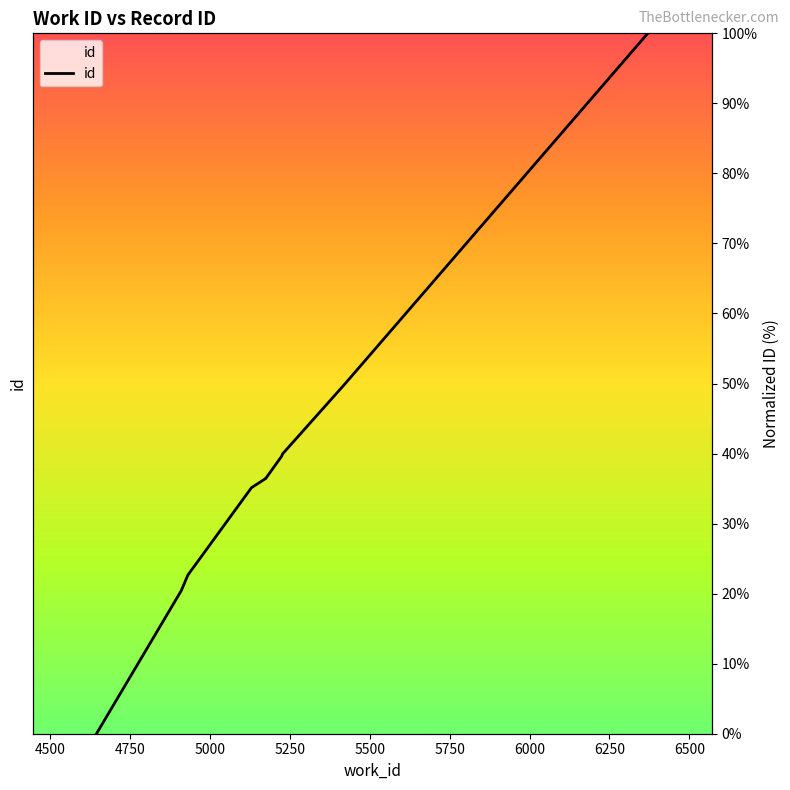

What is the change in value from 4750 to 6500?

+77.3